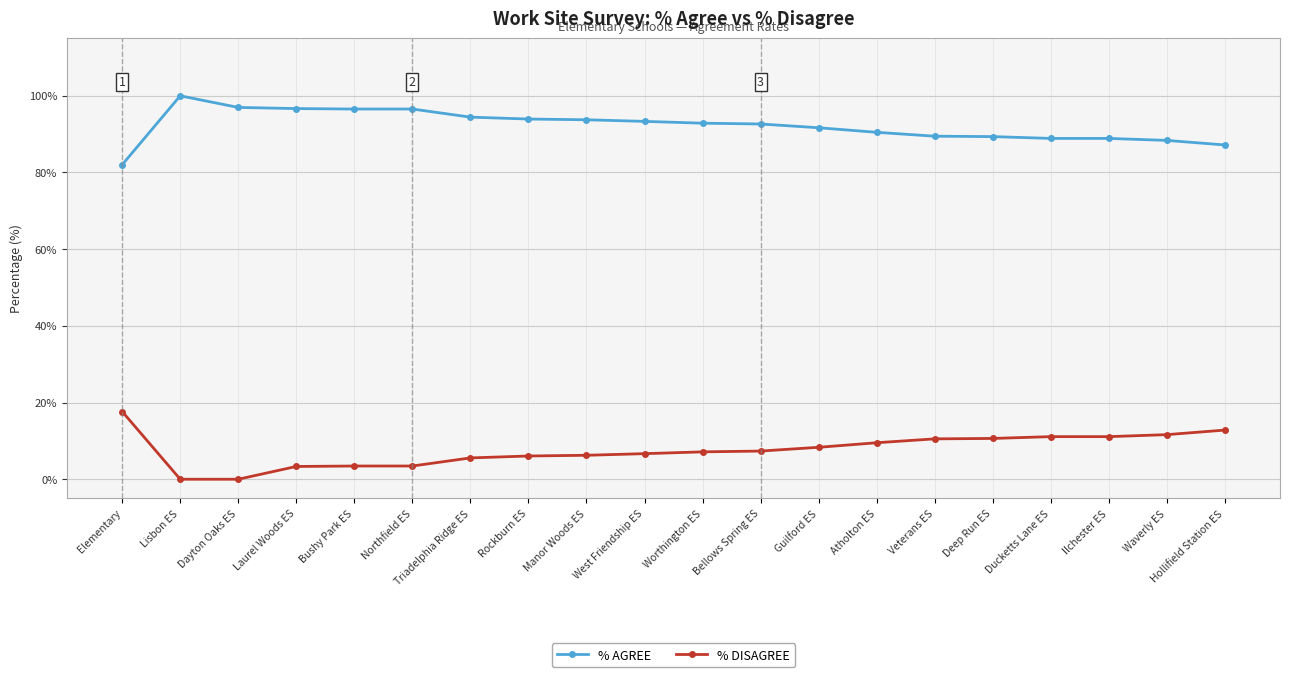

What value does the % DISAGREE series have at Hollifield Station ES?

12.8